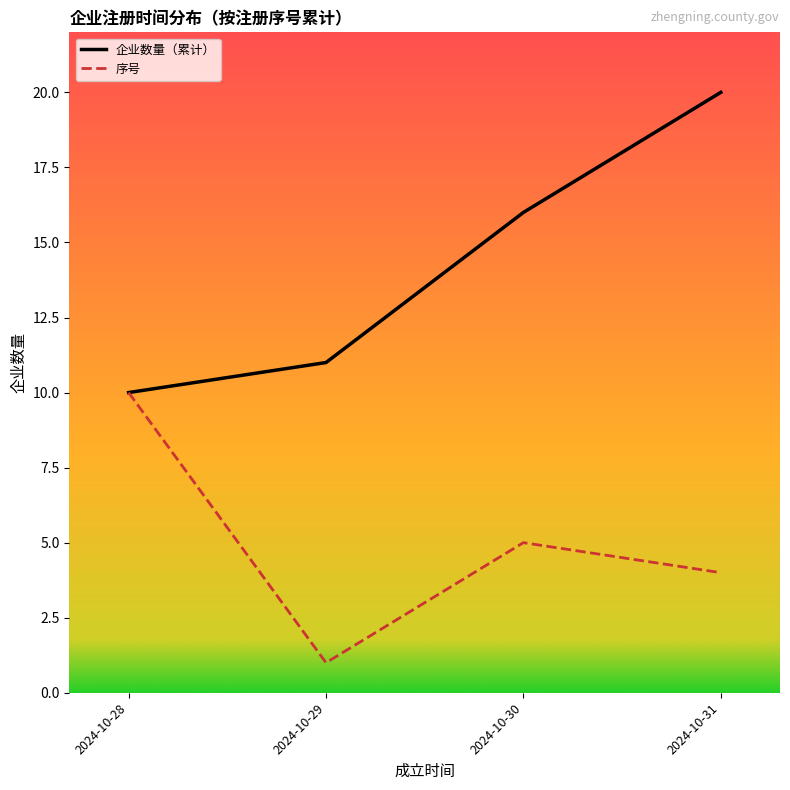

What is the difference between the maximum and minimum values in the 序号 series?

9